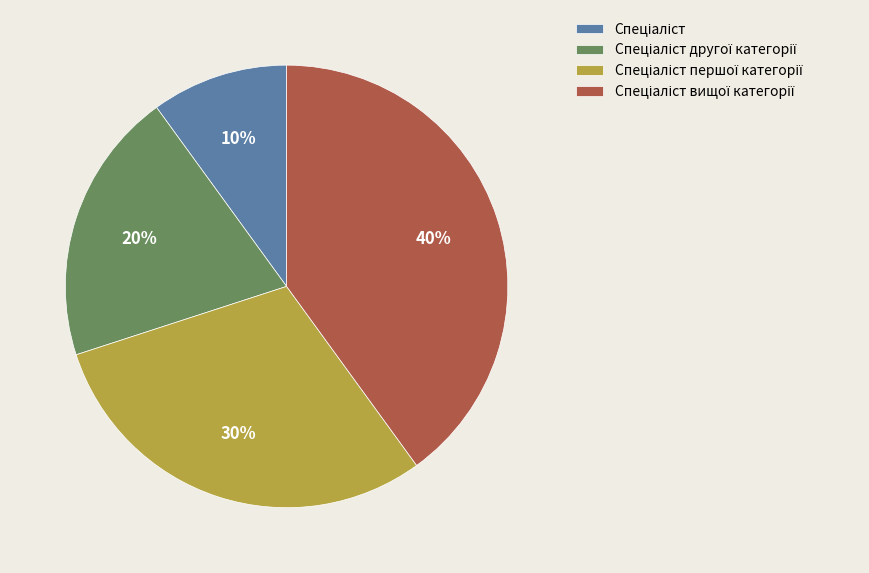

To the nearest percent, what is the difference between the largest and smallest slice percentages?

30%